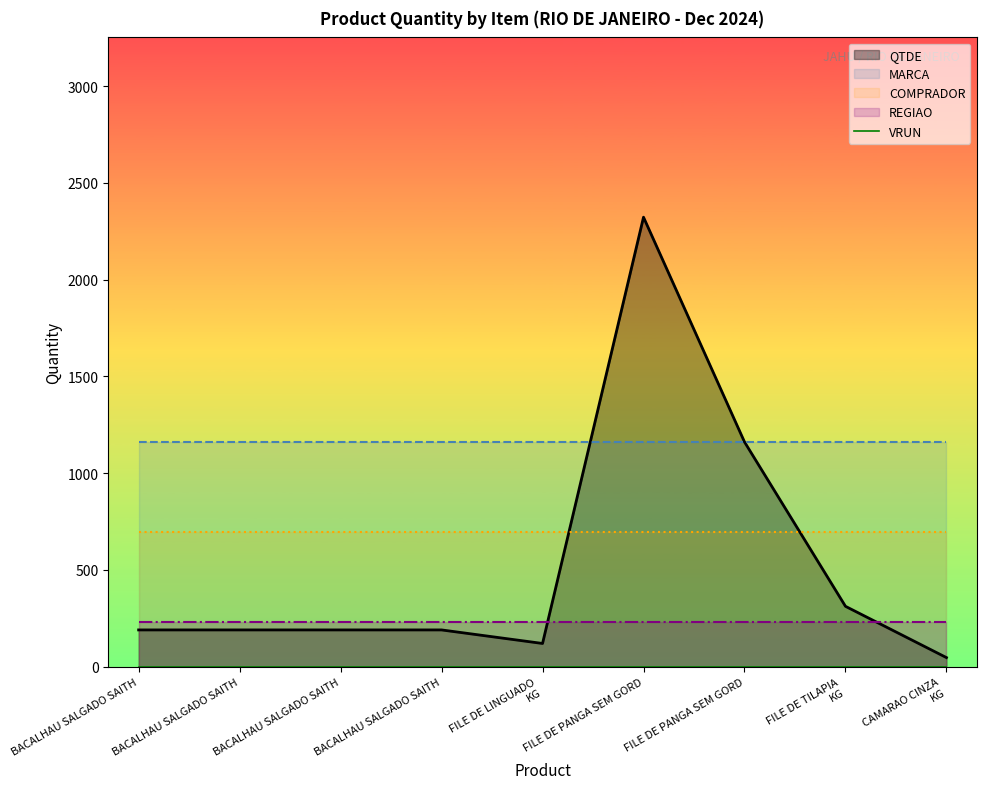

Where is VRUN nearest to the value 0?

BACALHAU SALGADO SAITH